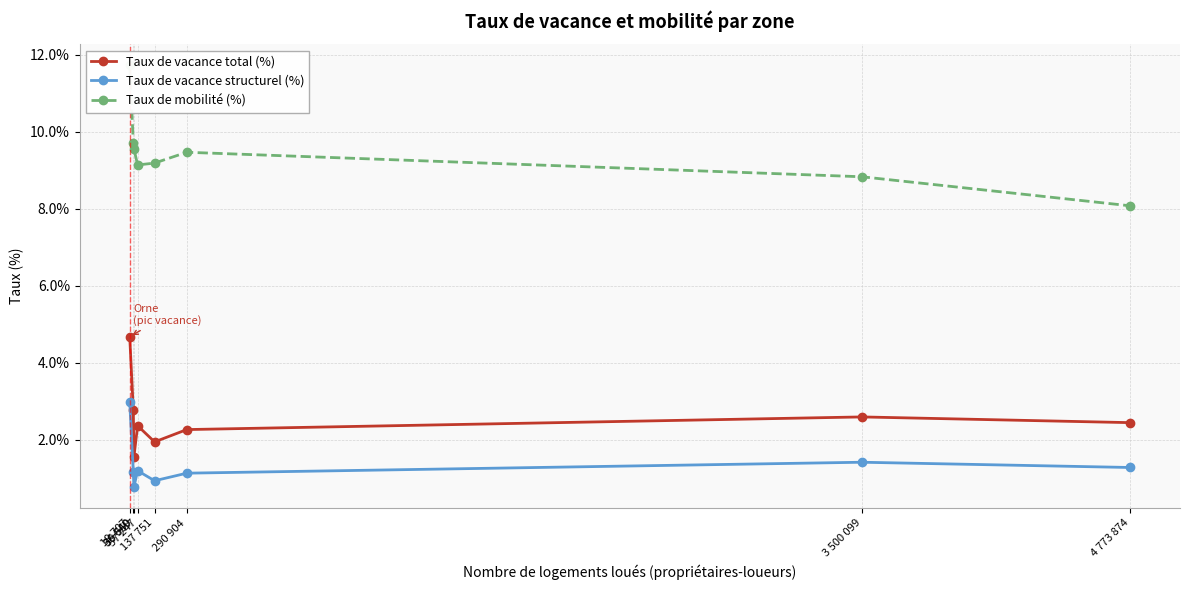

In Taux de vacance structurel (%), how many points are higher than both neighbors (excluding endpoints)?

2